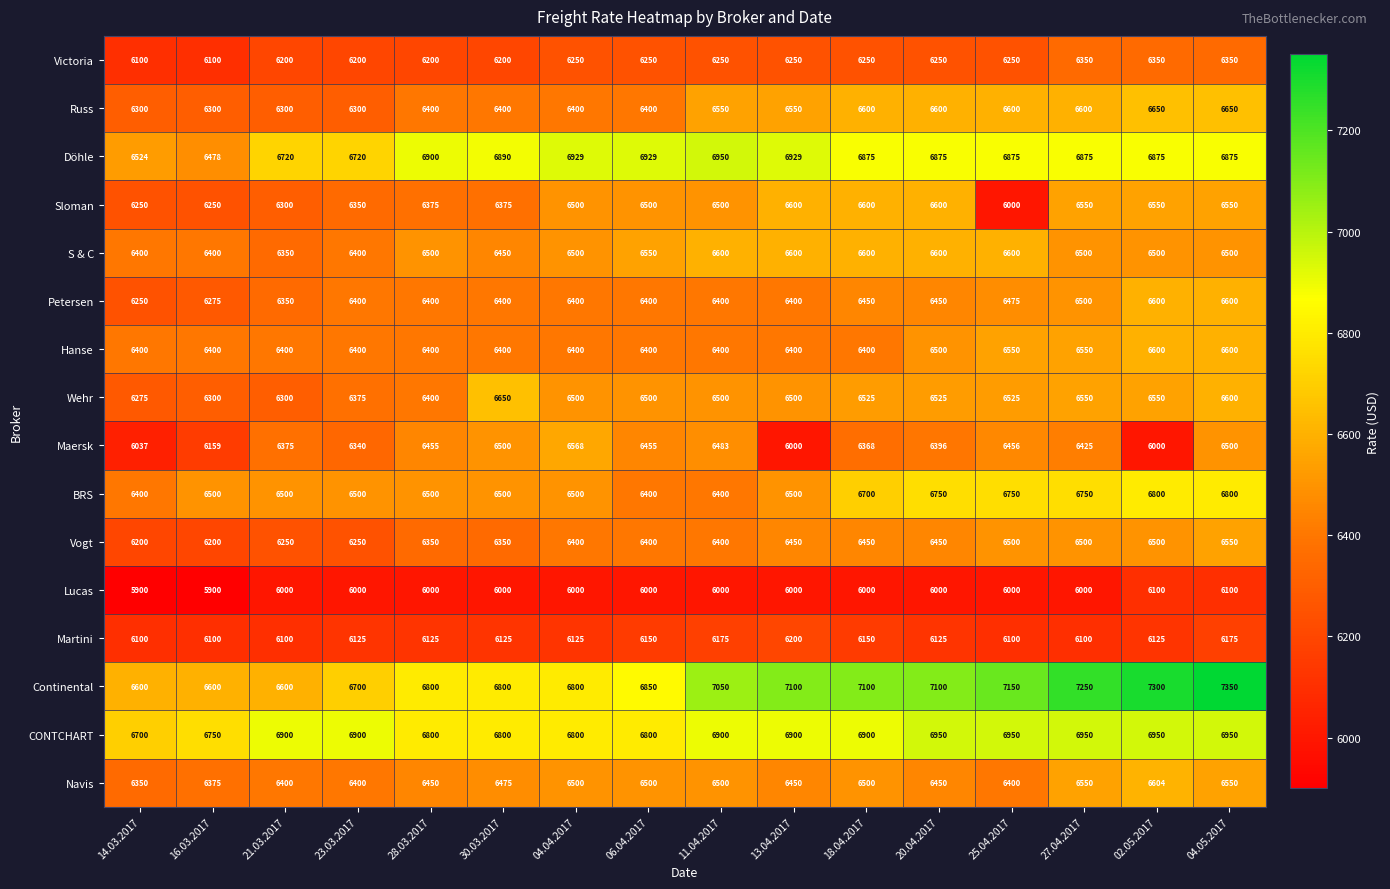

Is the value of S & C at 25.04.2017 greater than the value of Maersk at 28.03.2017?

Yes